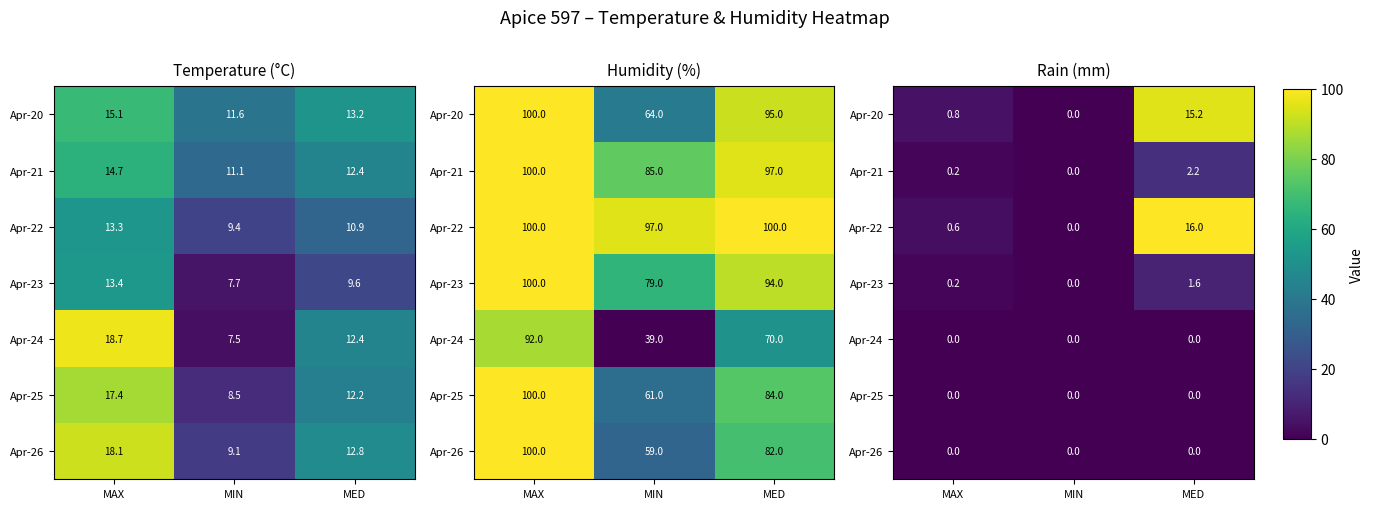

Which category has the highest value in the Apr-22 series?

MED